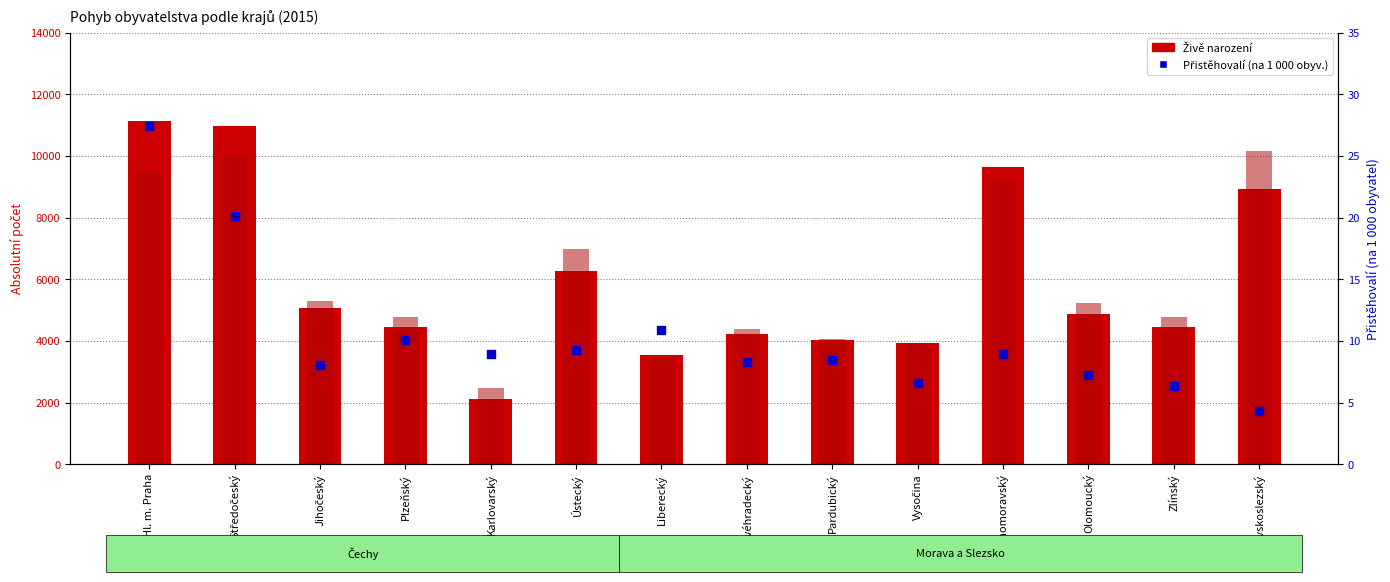

Which series has the largest Y range (max minus min)?

Živě narození